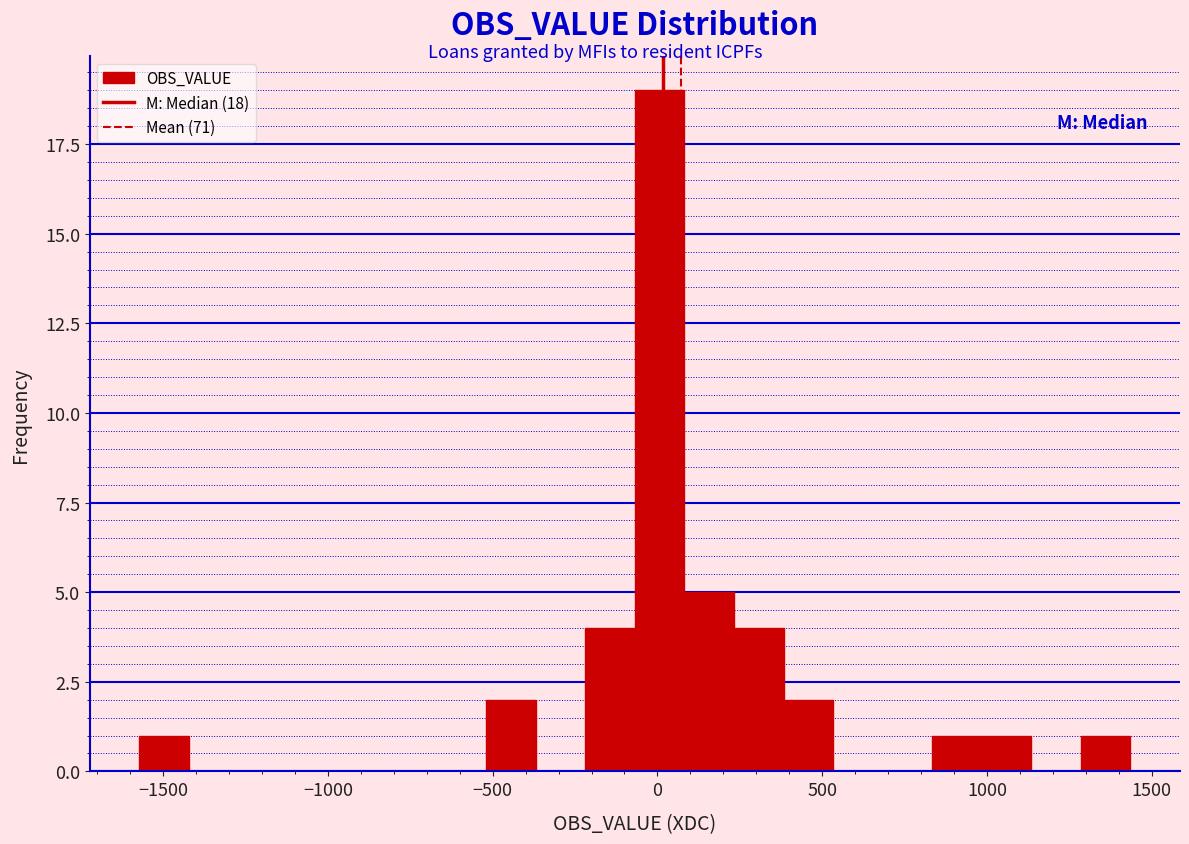

Read against the x-axis, roughly where is the centre of the tallest bar?

0